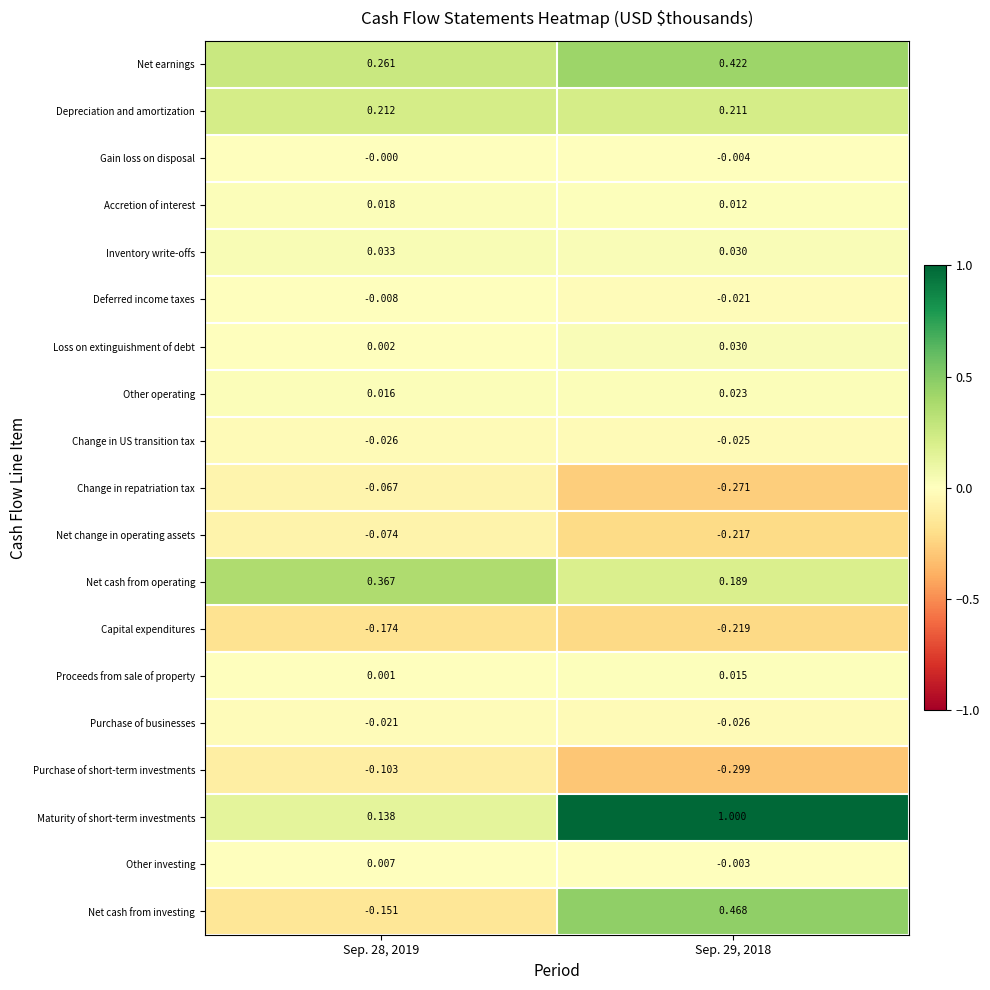

At which category is the sum across all series the highest?

Sep. 29, 2018